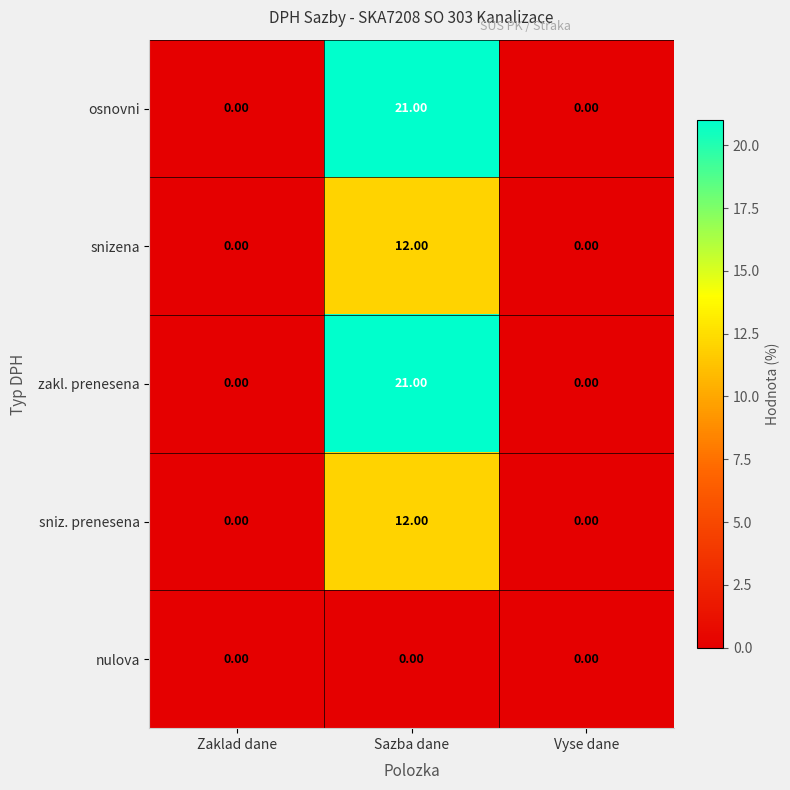

At how many categories does at least one series exceed 19?

1